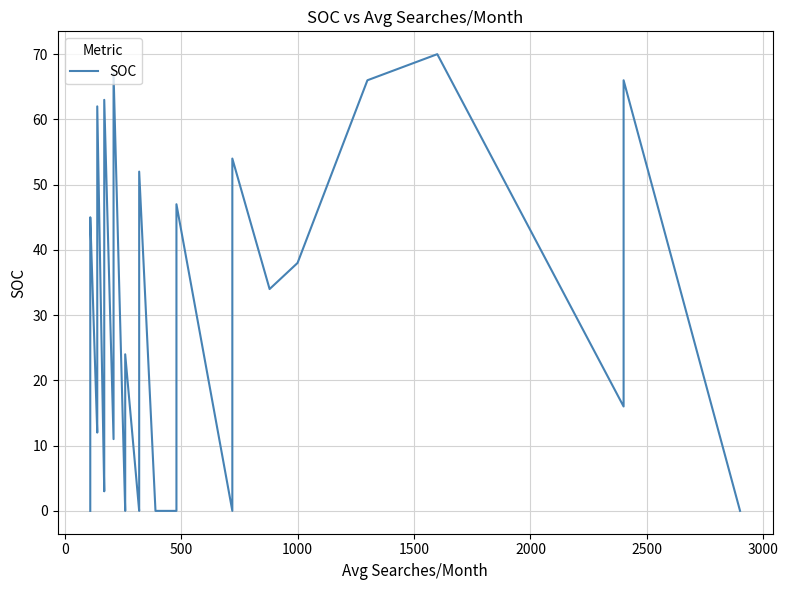

The value at 10 is 3. True or false?

False